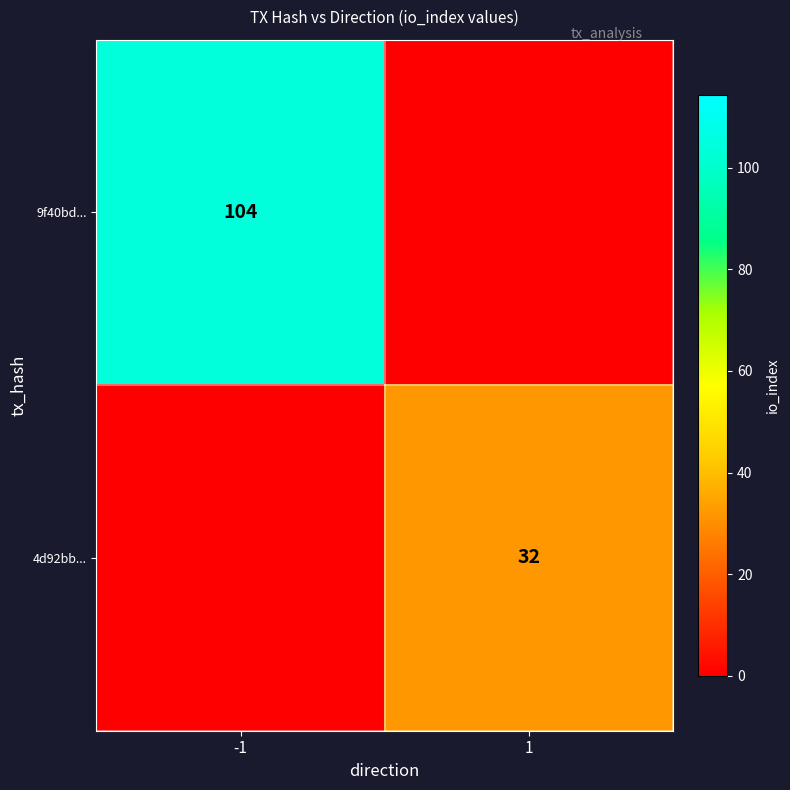

Is it true that 4d92bb... equals 20 at 1?

False